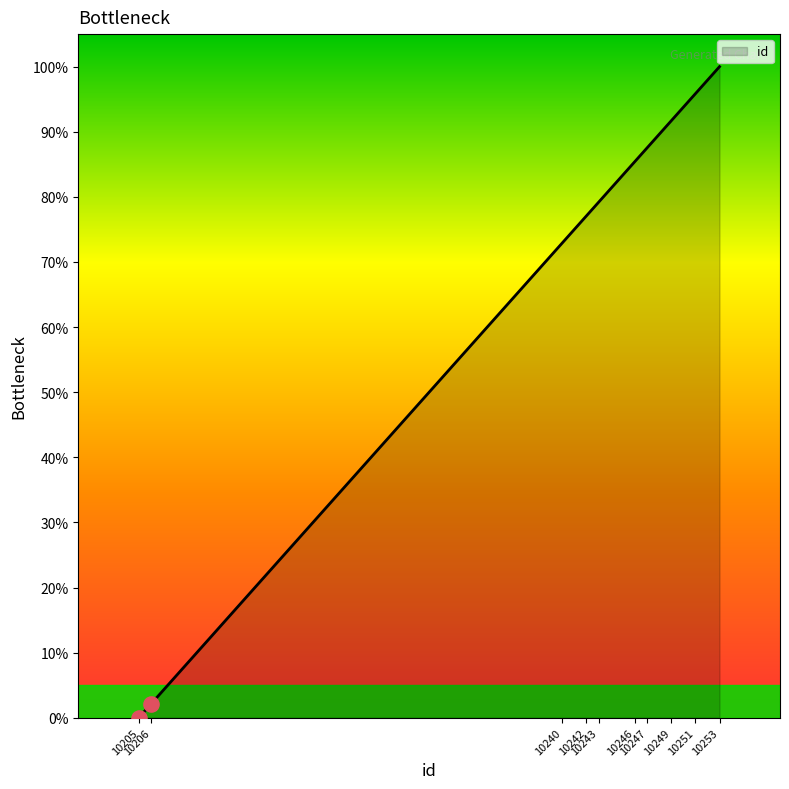

What is the greatest value displayed?

100.0